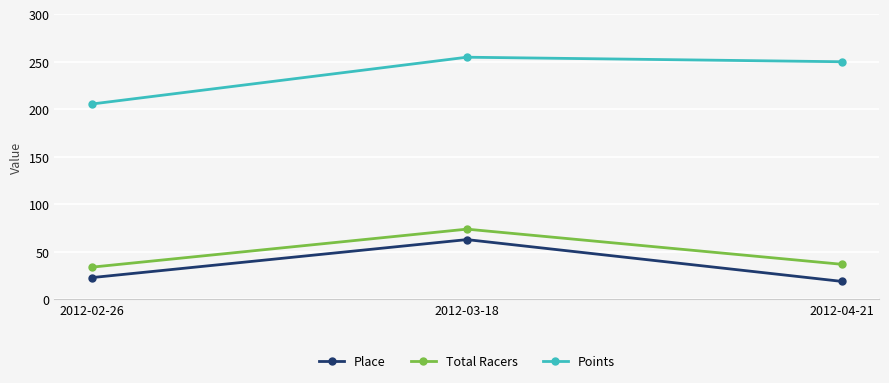

What is the value of the Total Racers point at the 2nd from the left?

74.0